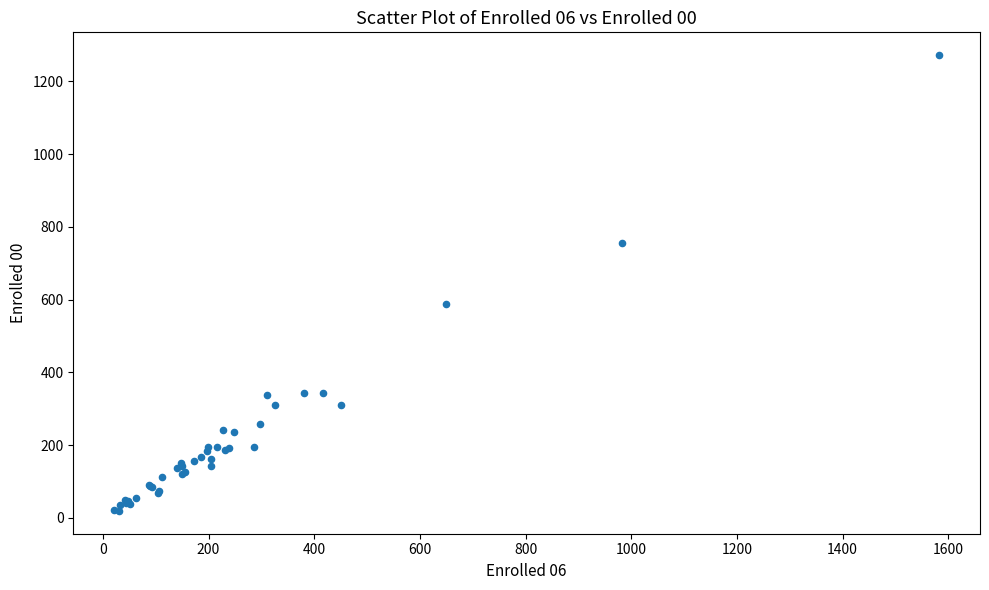

What Y value in the scatter plot is closest to 645?

587